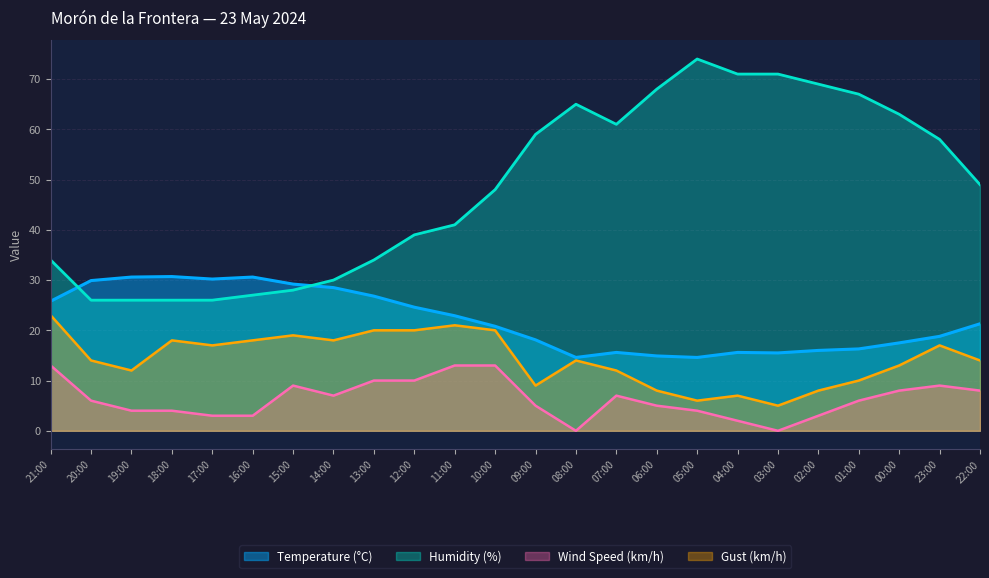

What is the difference between the second highest and minimum values in the Humidity (%) series?

45.0